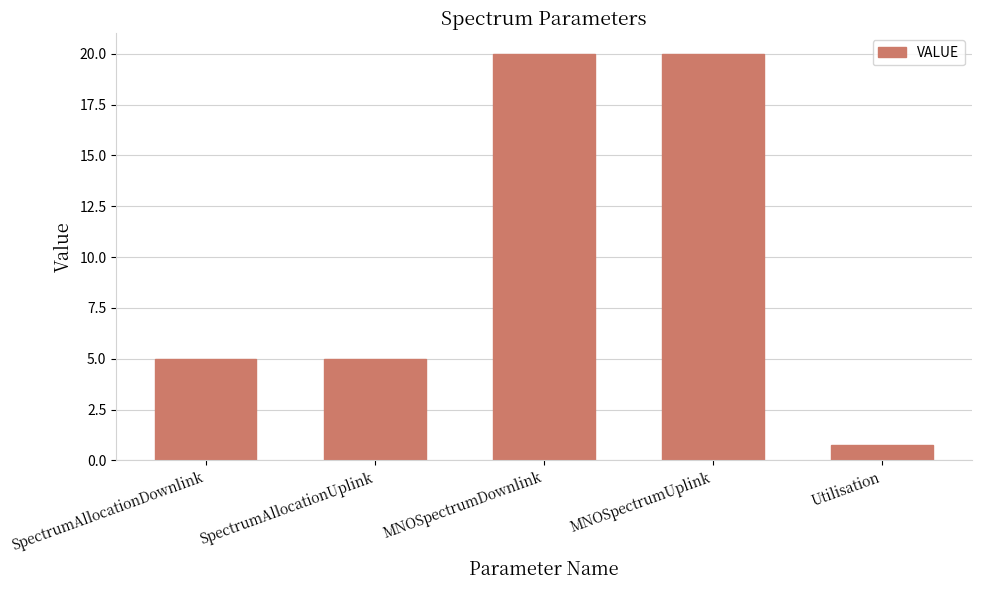

Is it true that the value at MNOSpectrumUplink is 20.0?

True